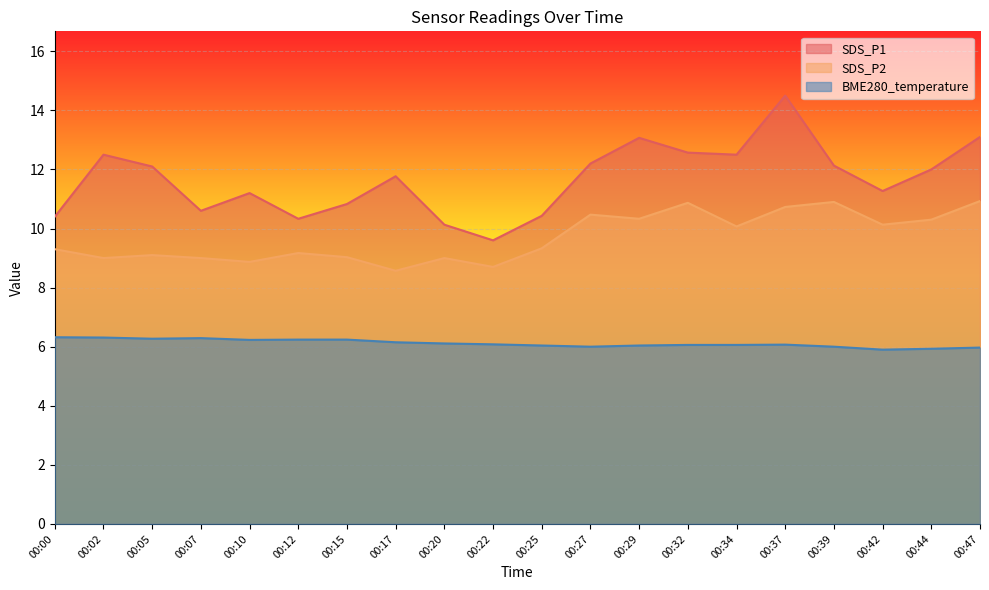

What is the difference between the maximum and second lowest values in the BME280_temperature series?

0.4